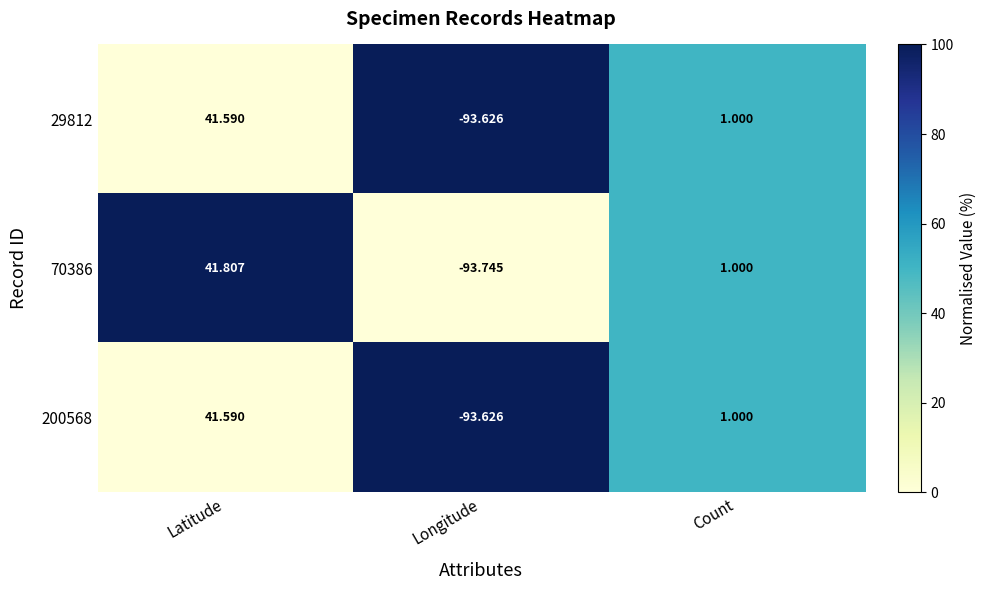

At which category is the sum across all series the highest?

Latitude